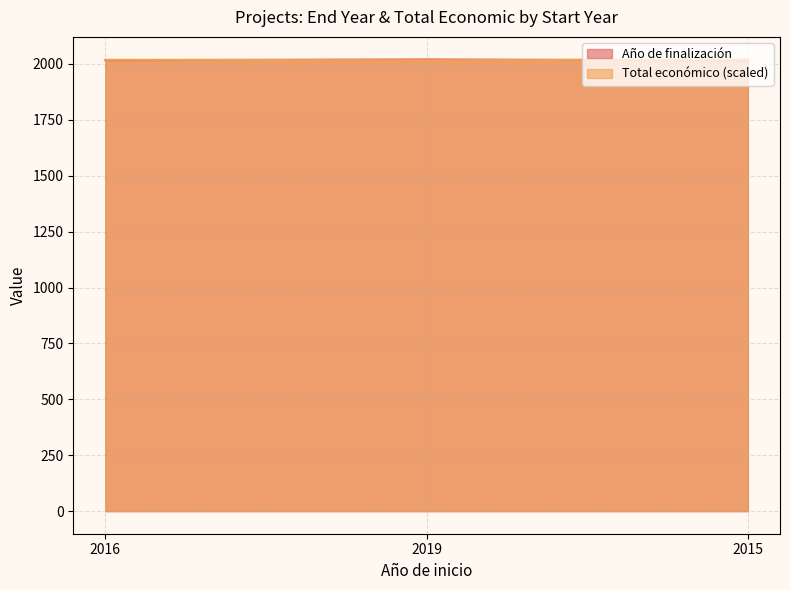

At which category is the sum across all series the highest?

2019